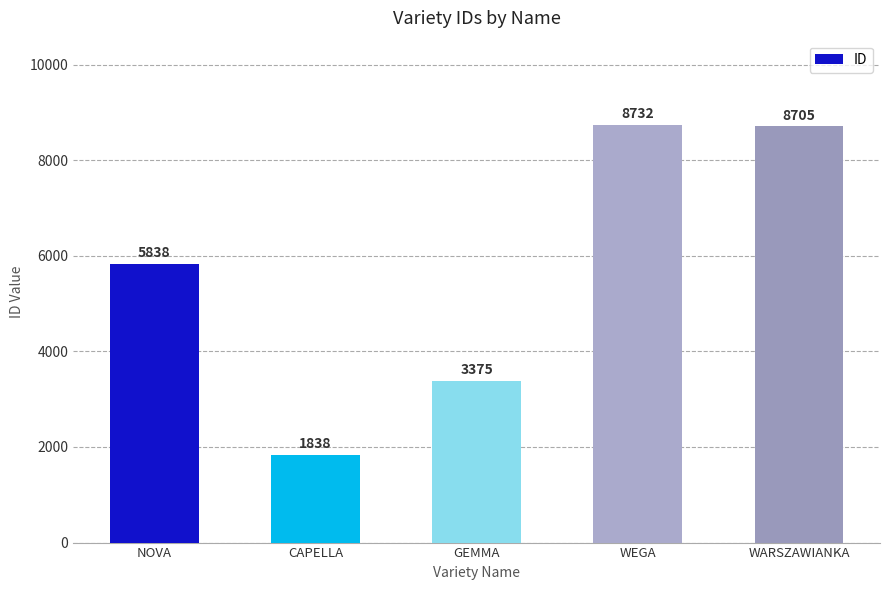

List the labels in order of value, smallest first.

CAPELLA, GEMMA, NOVA, WARSZAWIANKA, WEGA